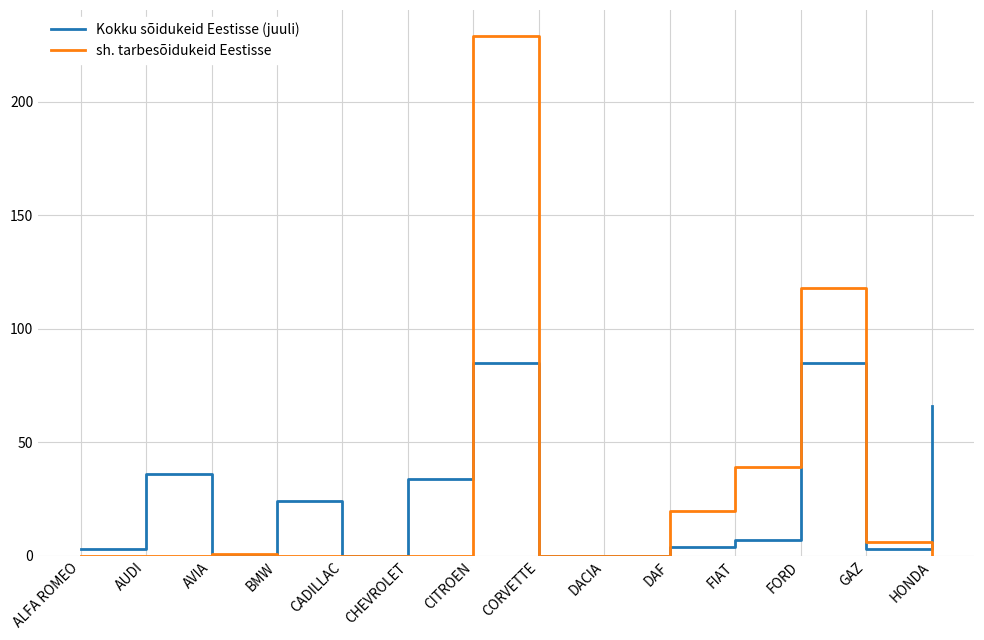

At which label does Kokku sõidukeid Eestisse (juuli) first exceed 7?

AUDI